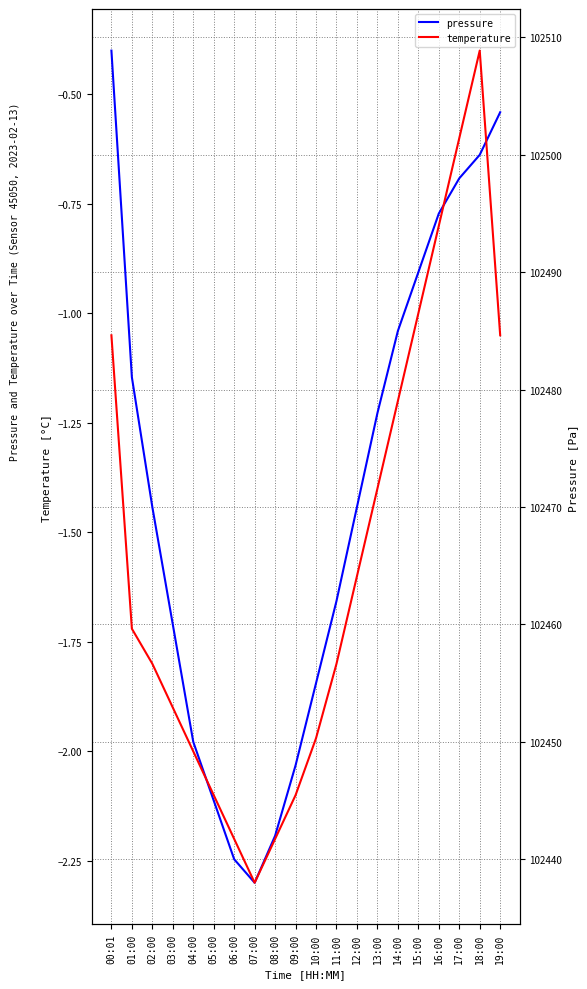

List the series in order of their peak value, lowest first.

temperature, pressure